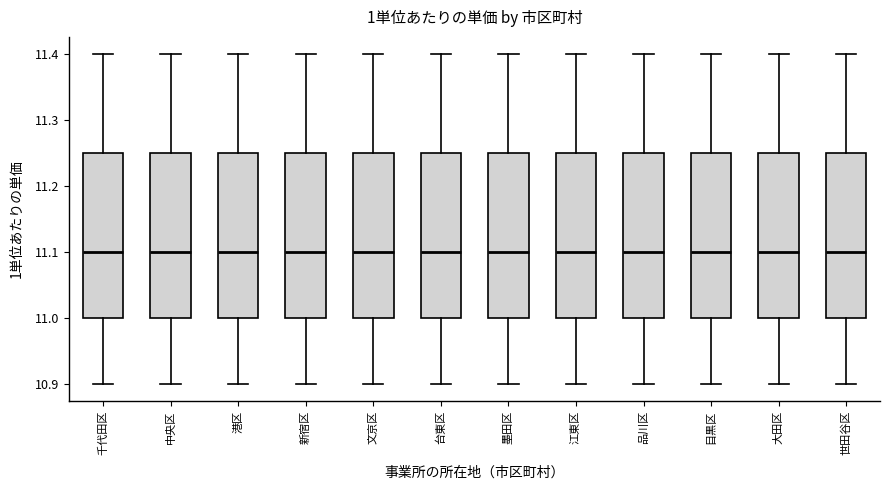

Where does the median line of the box for 千代田区 sit on the y-axis? The values are not printed on the chart, so give them approximately, as read against the axis.

11.10